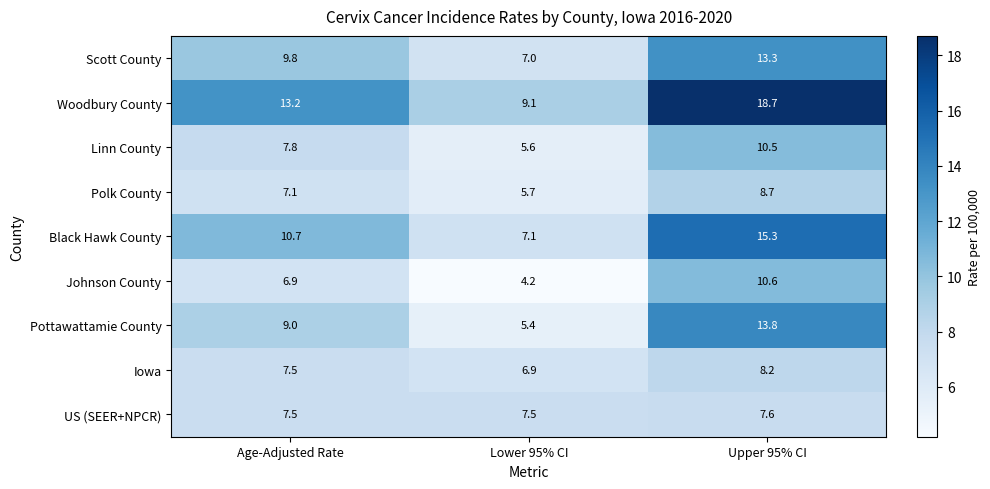

Between Age-Adjusted Rate and Upper 95% CI, which series saw the biggest shift?

Woodbury County